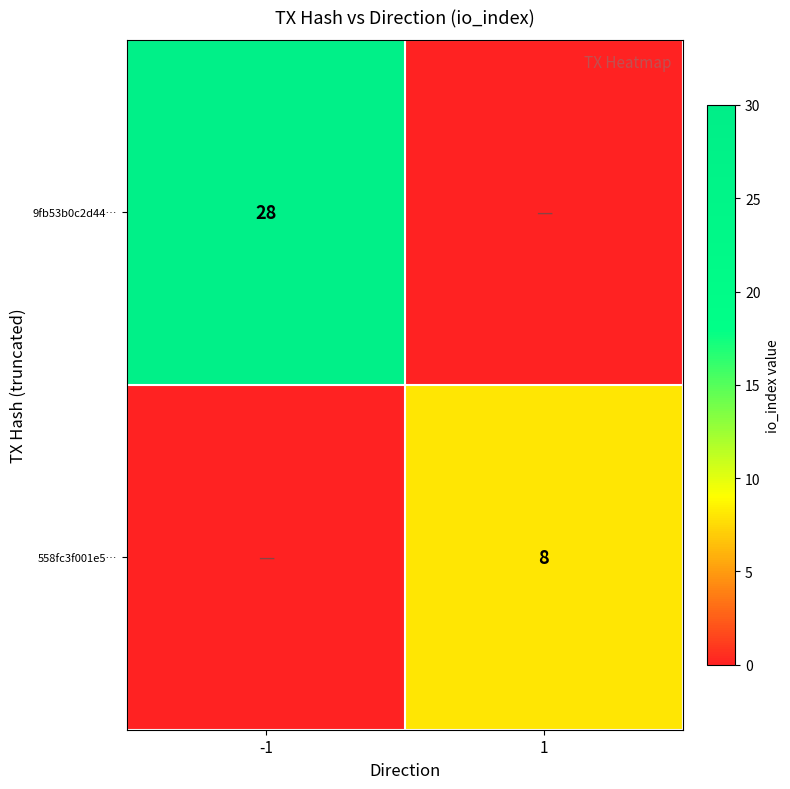

The 9fb53b0c2d44… series shows 47 at -1. True or false?

False